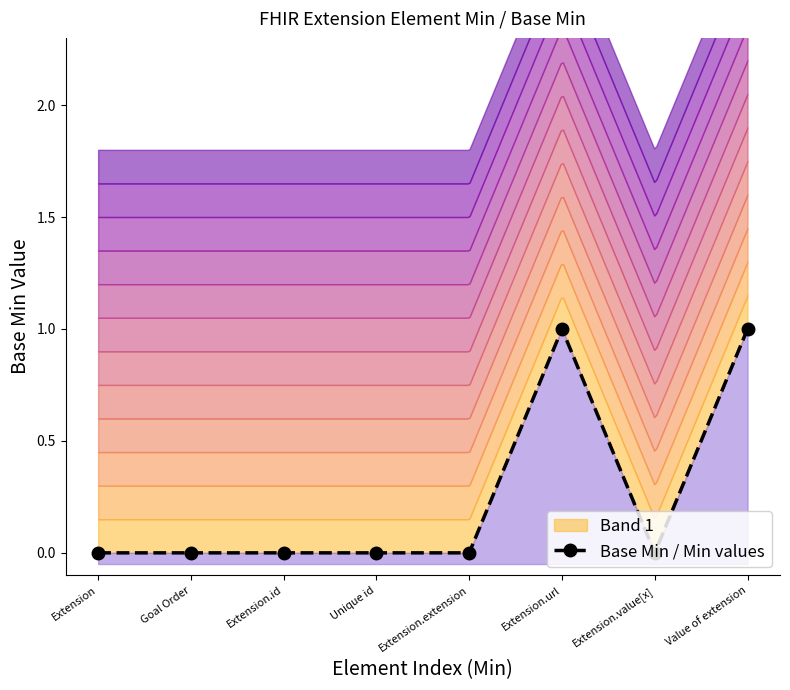

How many values exceed 0?

2